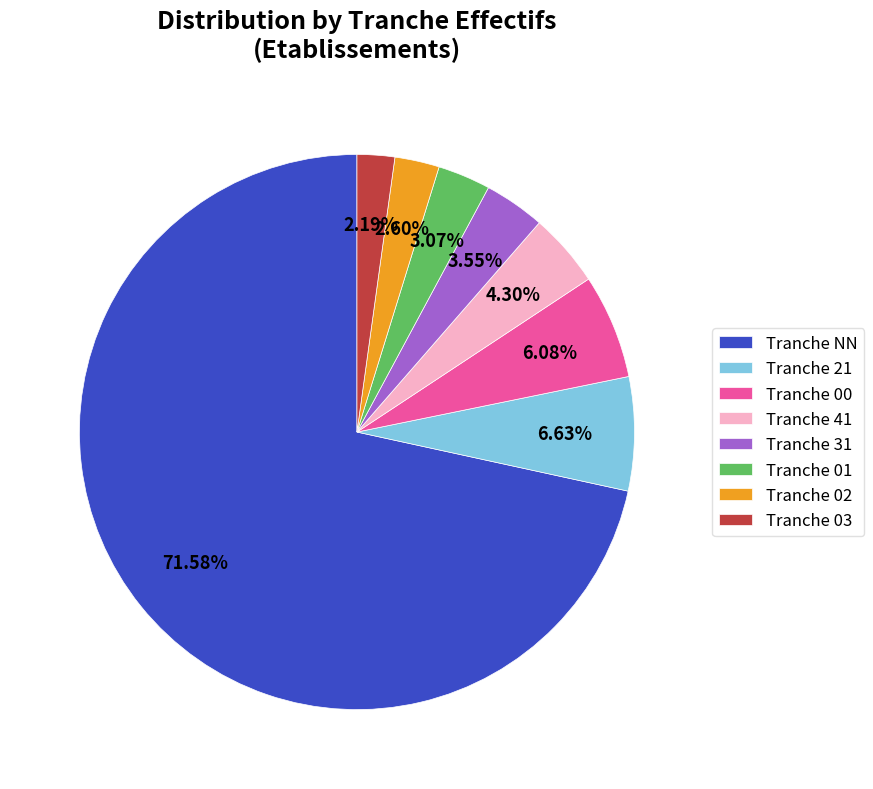

Between Tranche 01 and Tranche NN, which is larger?

Tranche NN